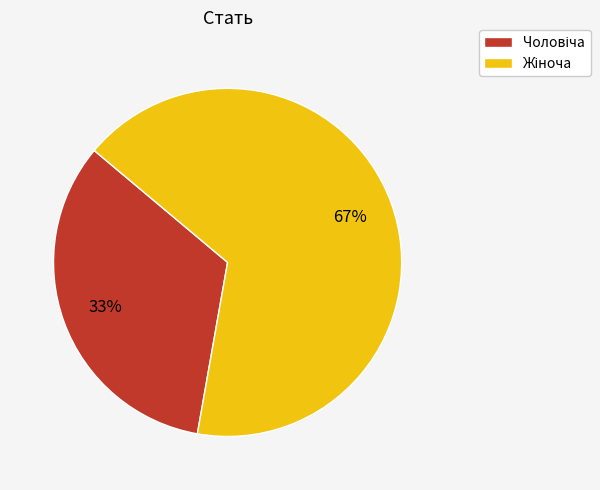

To the nearest percent, what is the average slice percentage?

50%